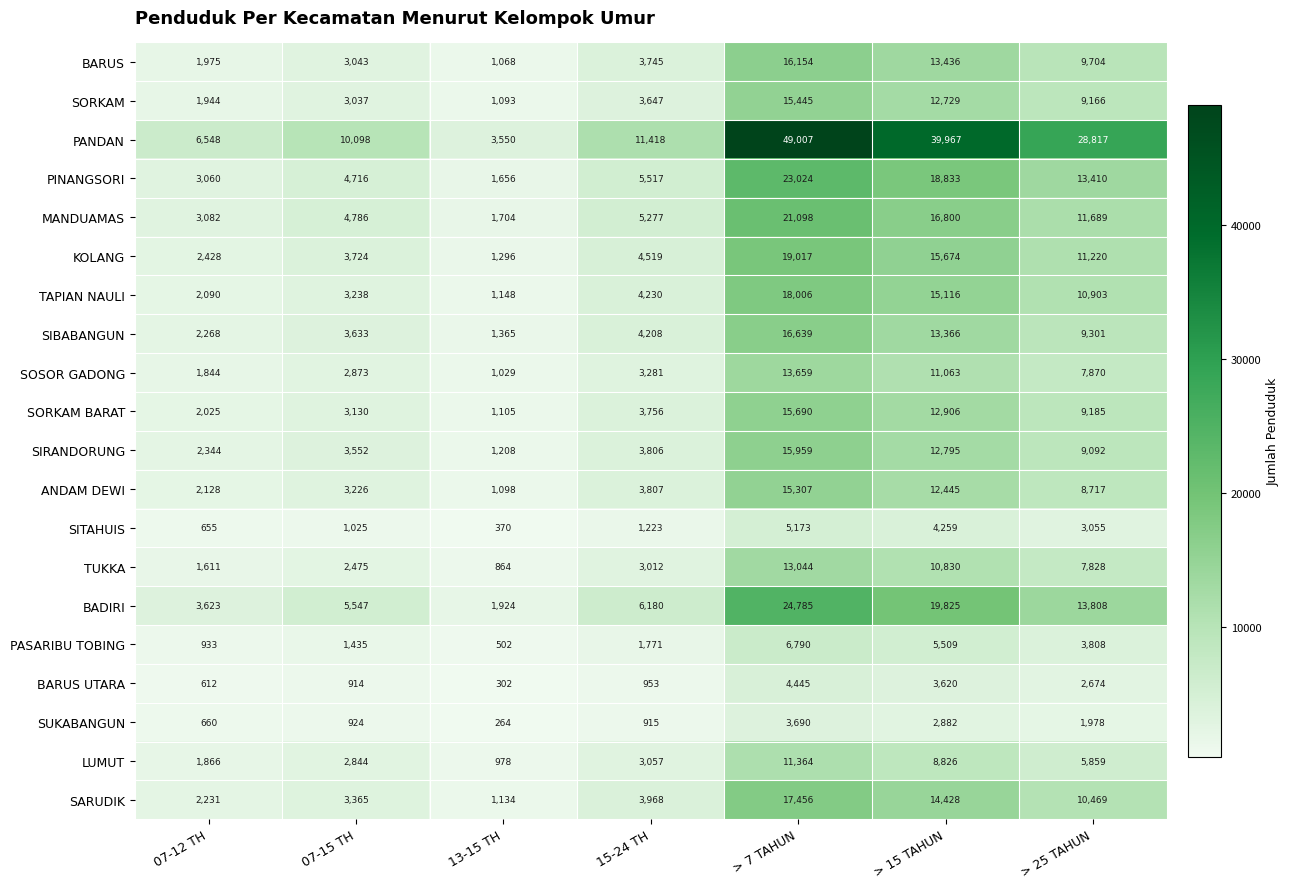

The value of SITAHUIS at > 7 TAHUN is 8740. True or false?

False